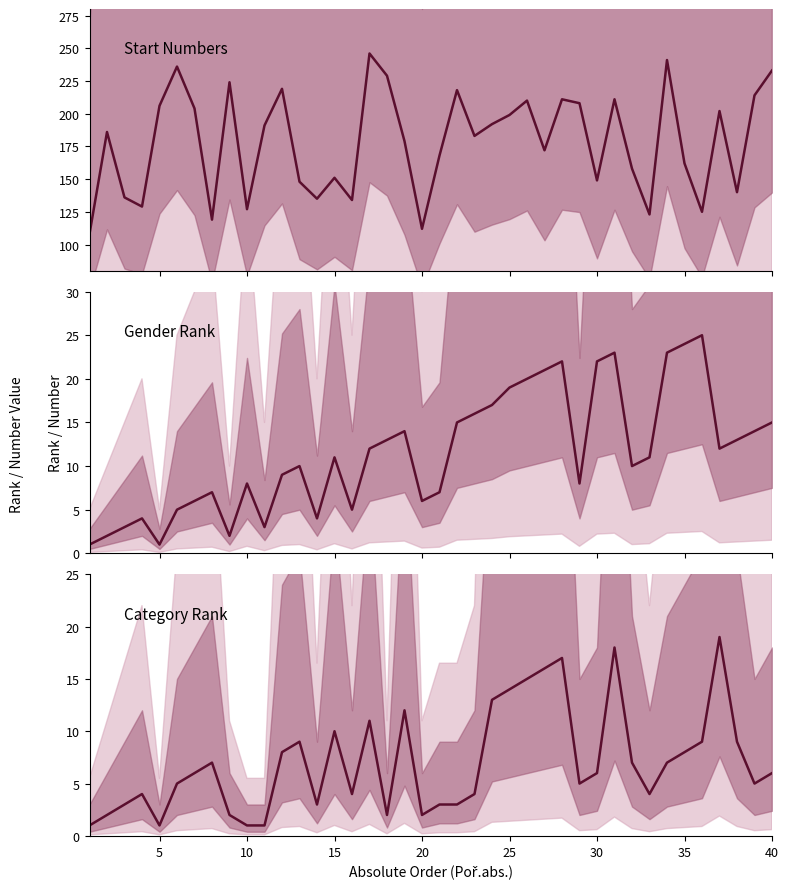

What is the difference between the maximum and minimum values in the Poradi.pohl series?

24